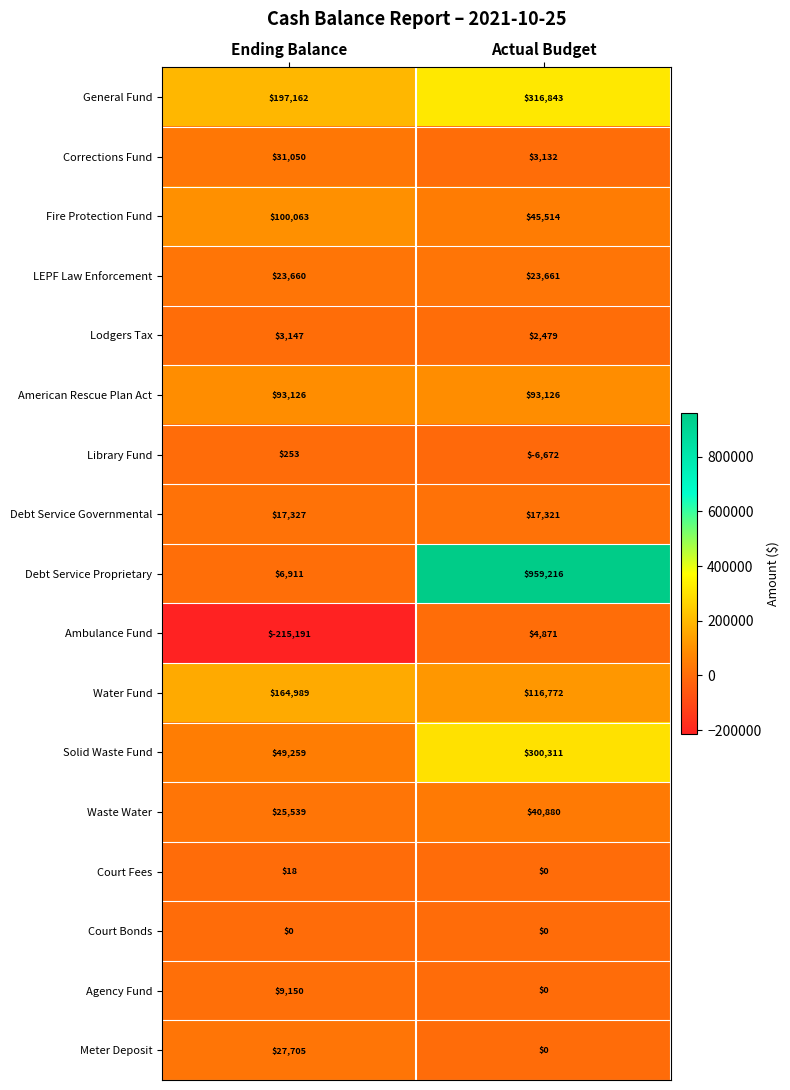

Which label corresponds to the smallest value in the chart?

Ending Balance